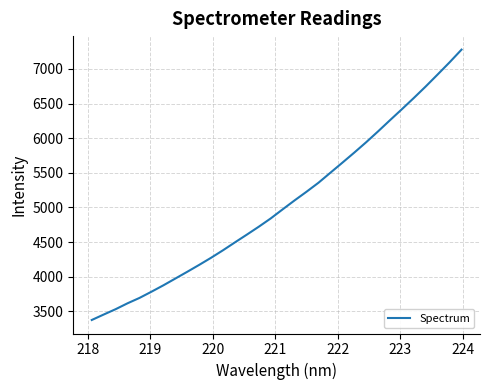

What is the smallest value displayed?

3376.8